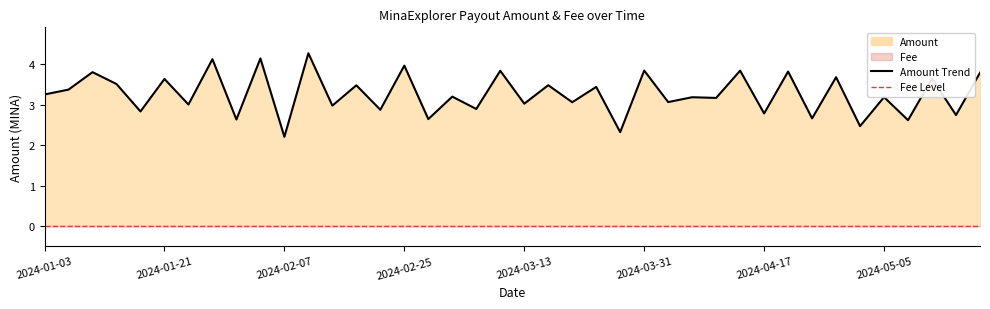

What is the difference between the maximum and minimum values?

2.1